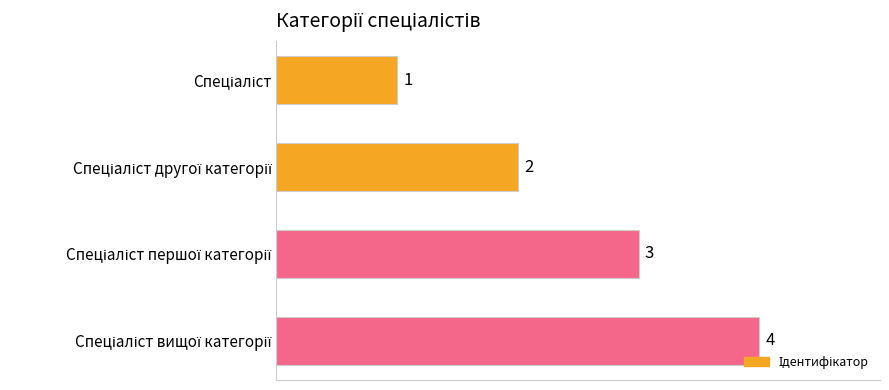

How many values are between 2 and 4?

3